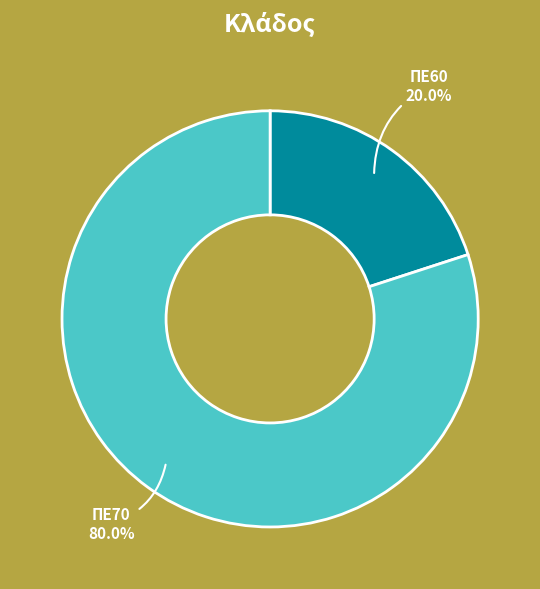

How much of the chart is everything except ΠΕ70?

20.0%